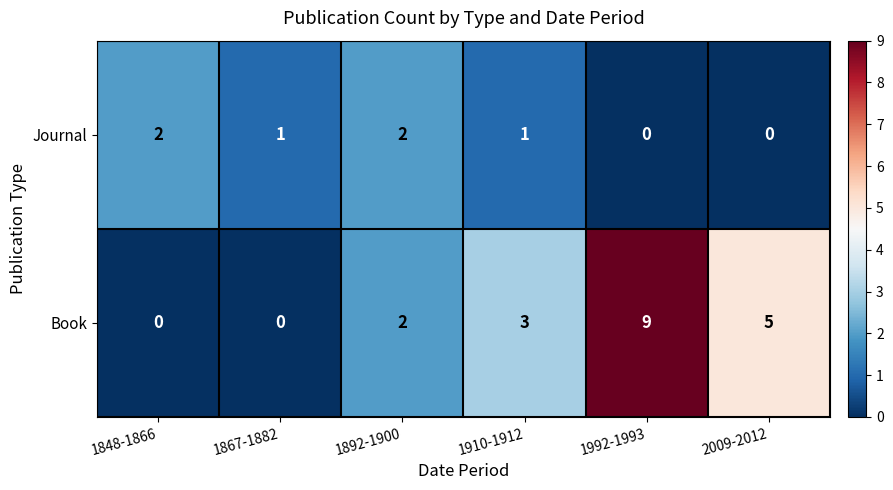

Between 1848-1866 and 2009-2012, which series saw the biggest shift?

Book